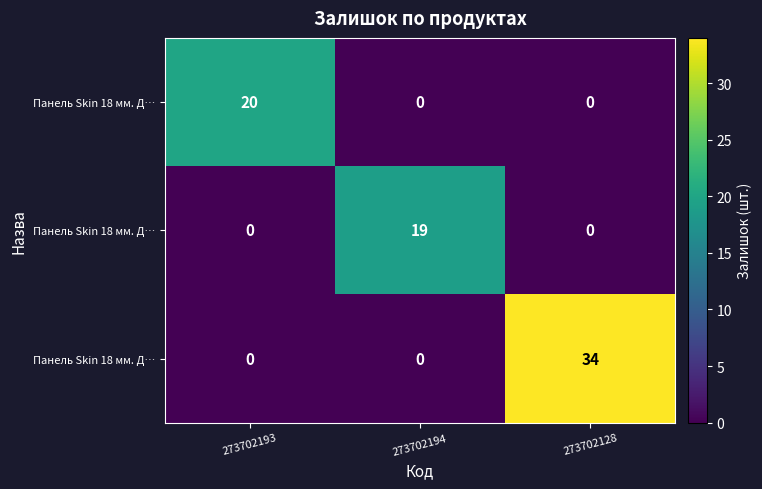

How many categories are shown in the chart?

3